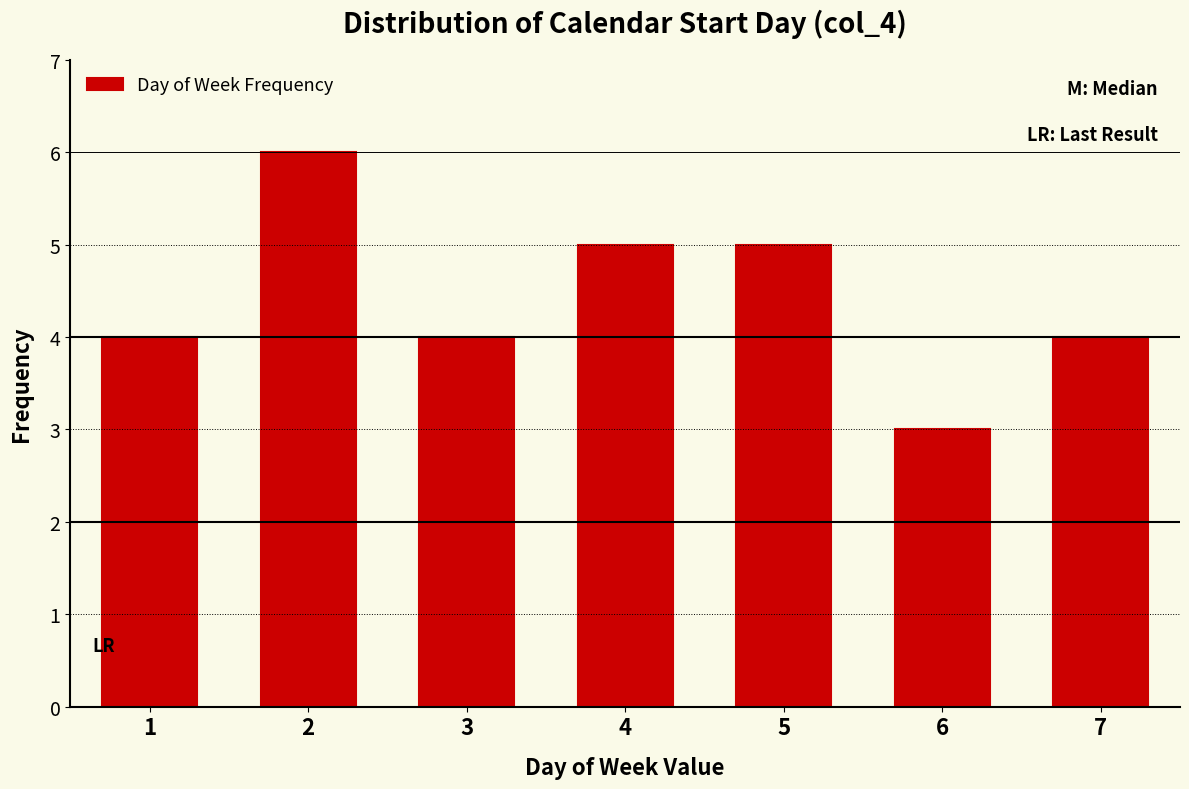

Which range on the x-axis has the tallest bar?

1.5 to 2.5